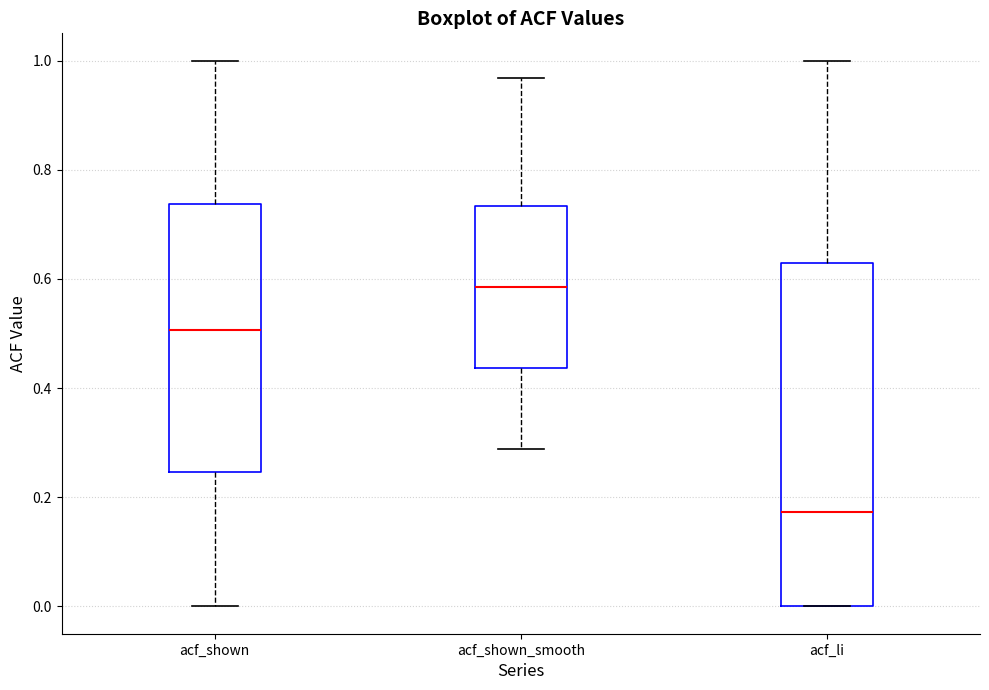

Reading left to right, transcribe this box plot: for each box, give where its median line is, the range the box spans, and where its two whiskers end, as read against the y-axis. The values are not printed on the chart, so give them approximately, as read against the axis.

acf_shown: median 0.50, box 0.24 to 0.74, whiskers 0.00 to 1.00
acf_shown_smooth: median 0.58, box 0.44 to 0.74, whiskers 0.28 to 0.96
acf_li: median 0.18, box 0.00 to 0.62, whiskers 0.00 to 1.00